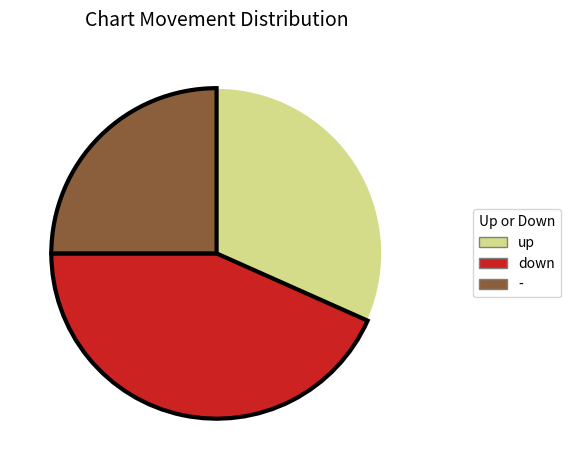

What is the ratio of the value at down to the value at up?

1.4